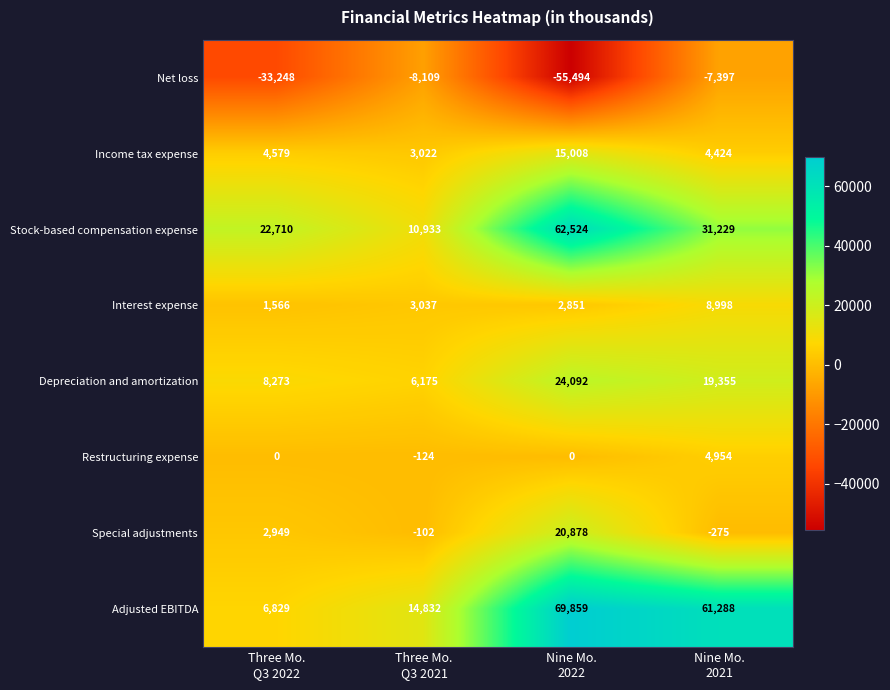

At which category is the sum across all series the highest?

Nine Mo.
2022